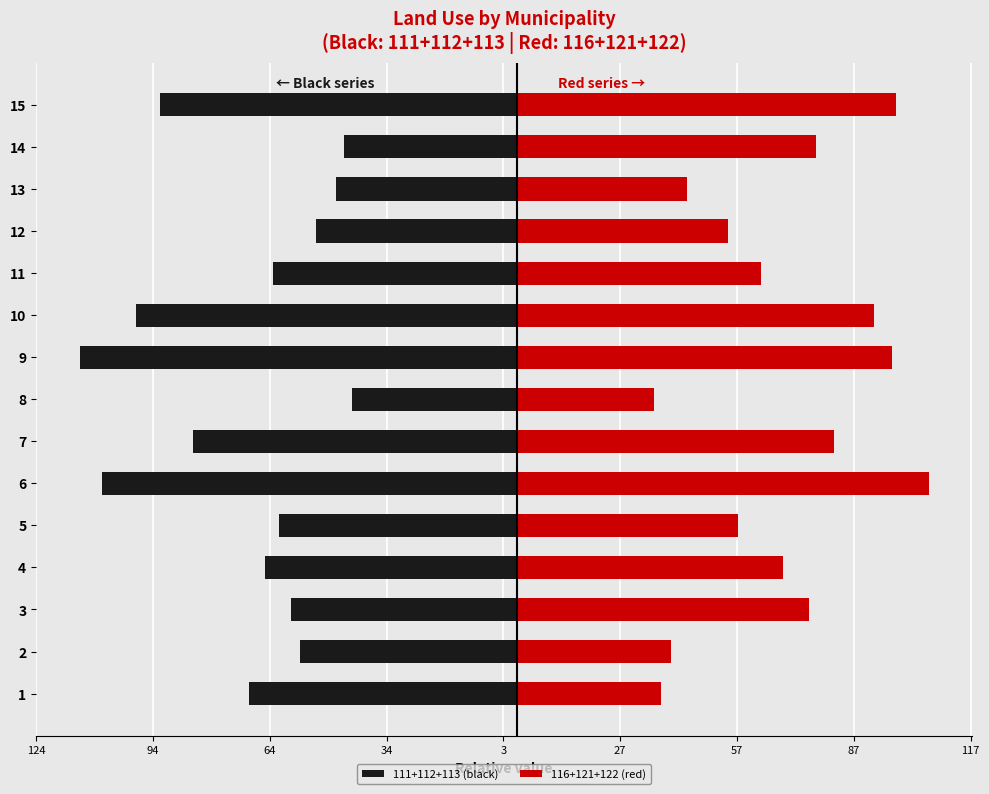

How many series are shown in this chart?

2